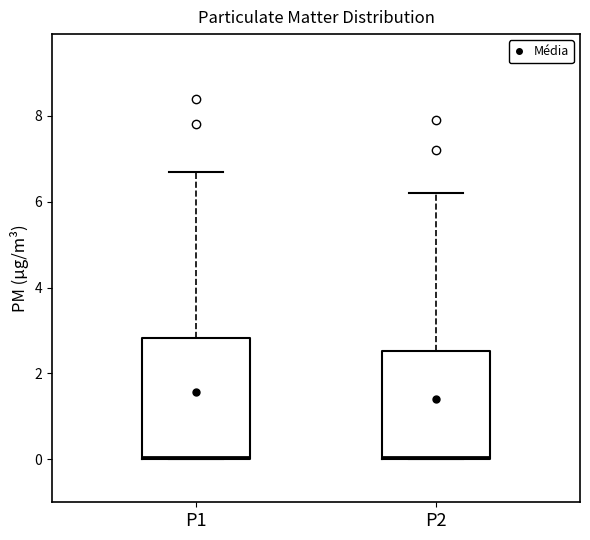

Which box is the tallest, from its lower edge to its upper edge?

P1